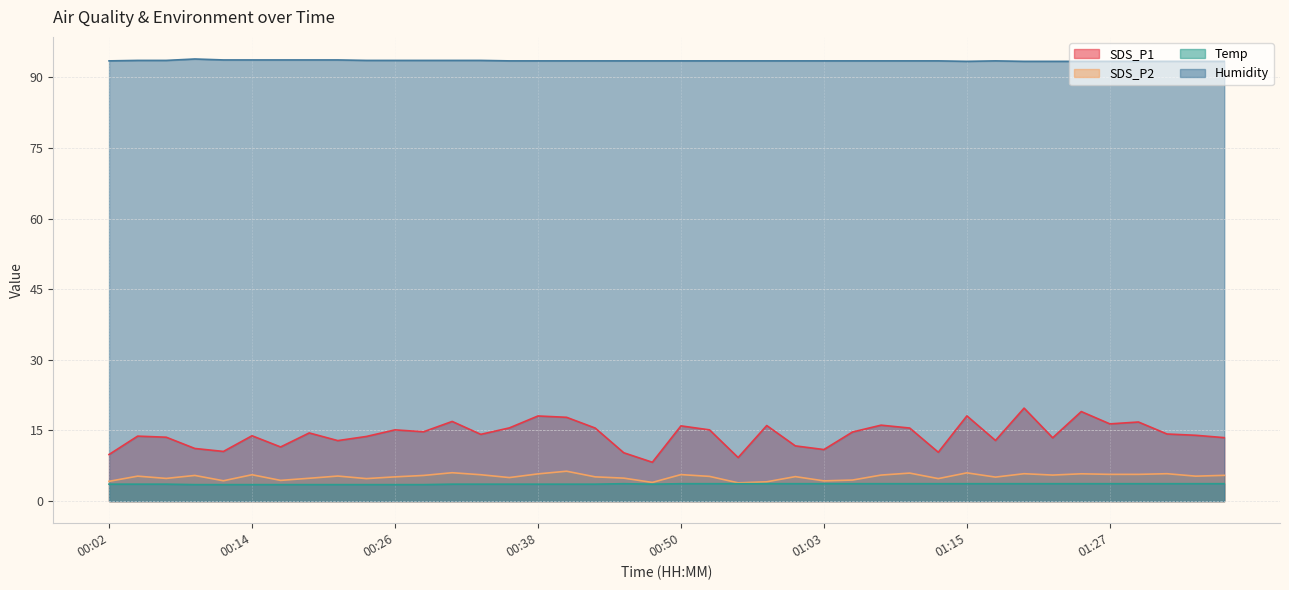

True or false: Humidity and Temp cross at least once.

False